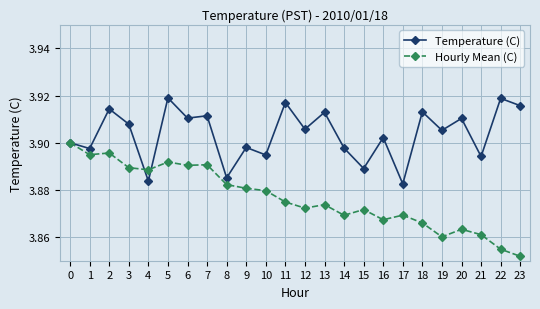

How many lines are shown in the chart?

2